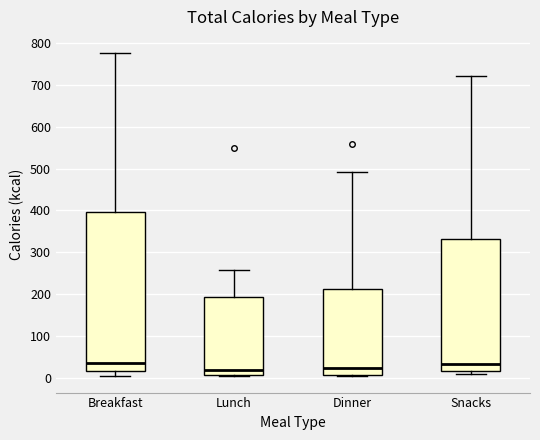

Comparing the boxes themselves (not the whiskers), which one is the tallest?

Breakfast